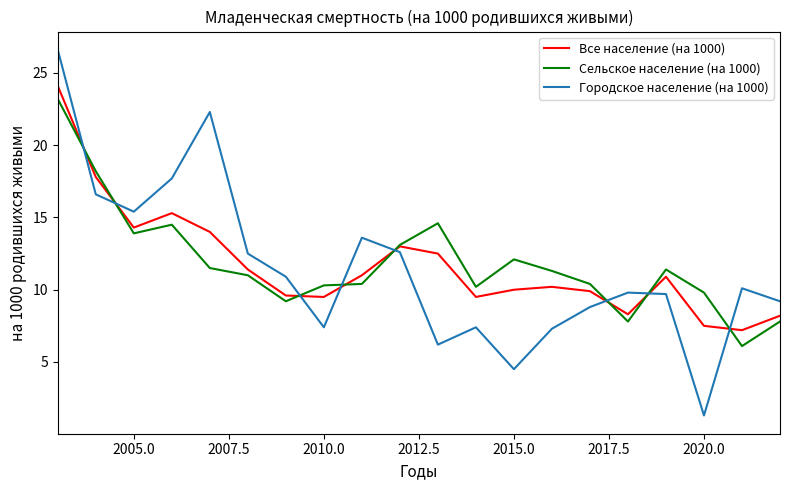

Which series has the widest spread of values?

Городское население (на 1000)